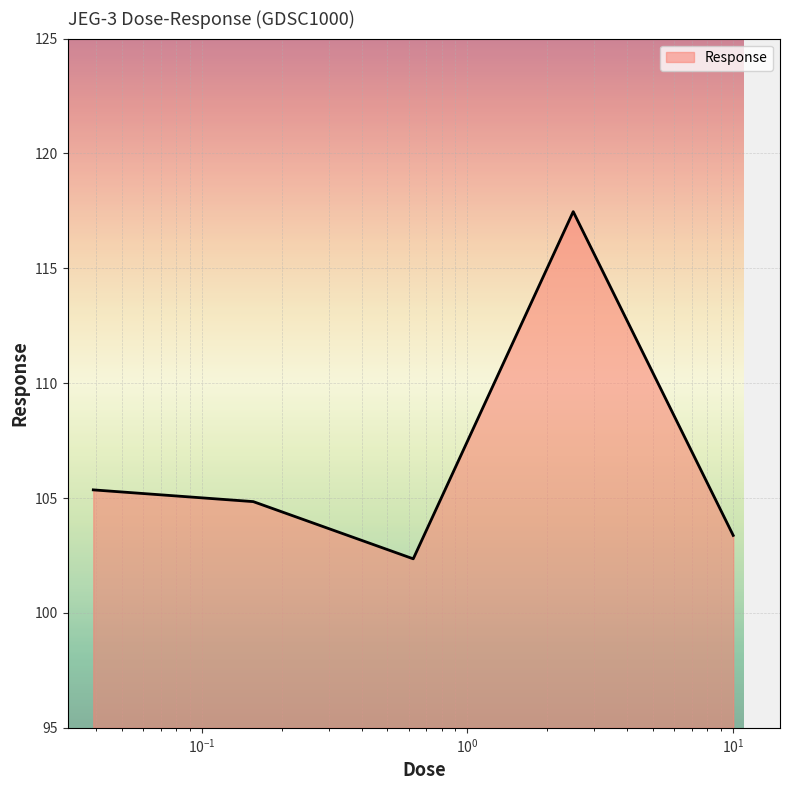

True or false: there are more than 2 points higher than both neighbors.

False